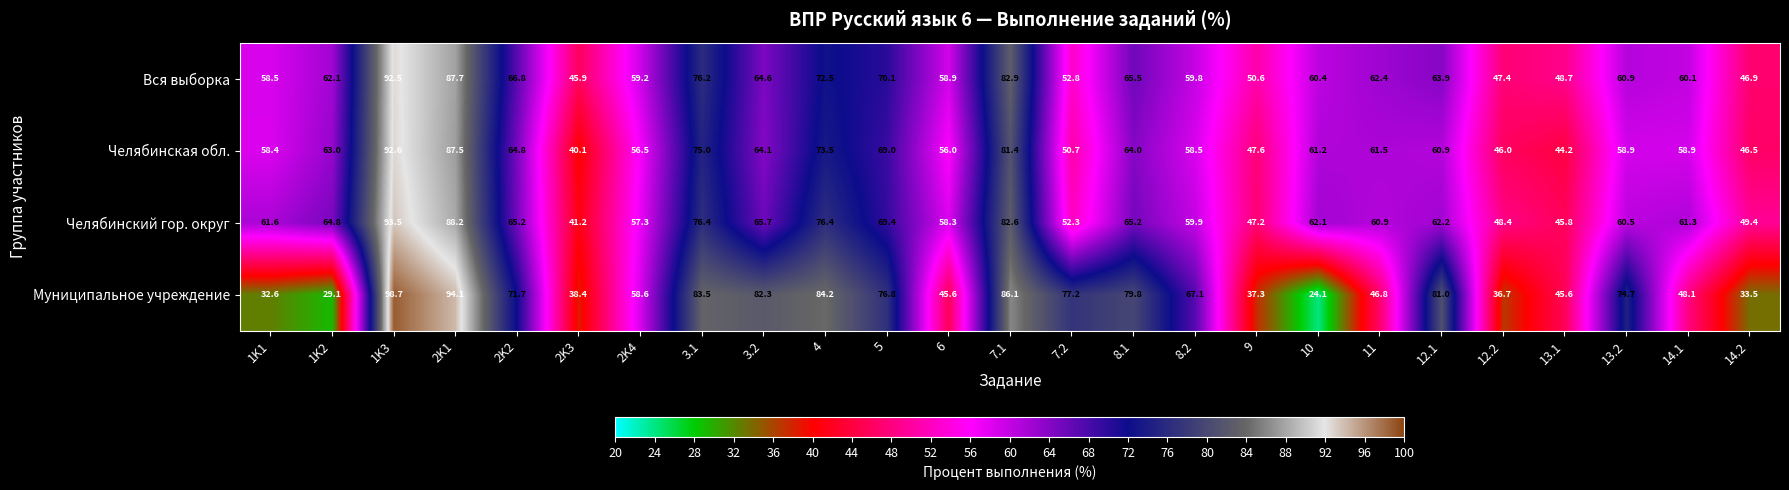

Rank the series at 1K3 from lowest to highest value.

Вся выборка, Челябинская обл., Челябинский гор. округ, Муниципальное учреждение